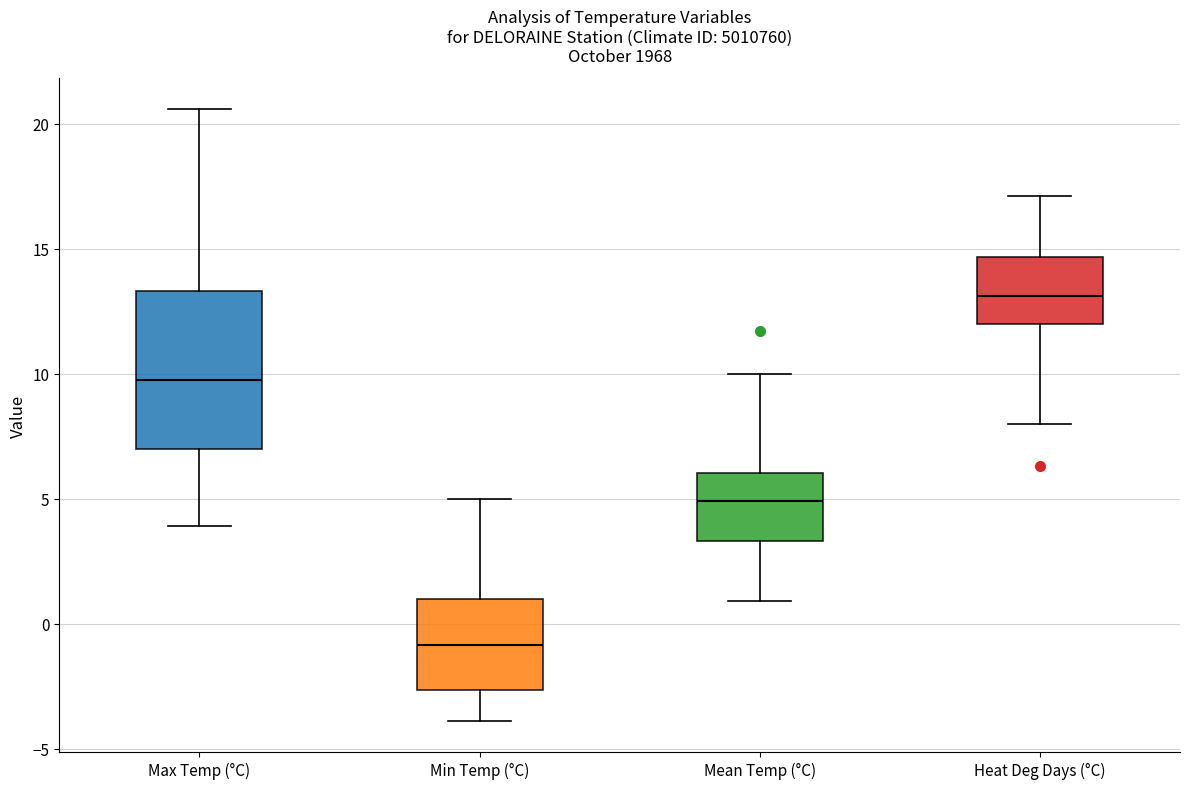

Which box's median line is the highest?

Heat Deg Days (°C)